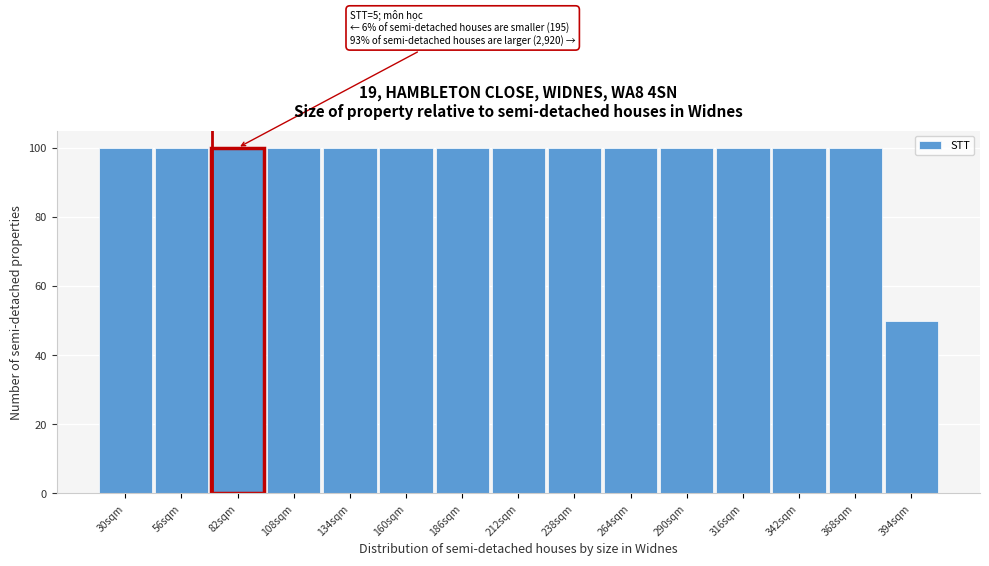

Reading left to right, transcribe all the data shown in this chart.

100	100	100	100	100	100	100	100	100	100	100	100	100	100	50